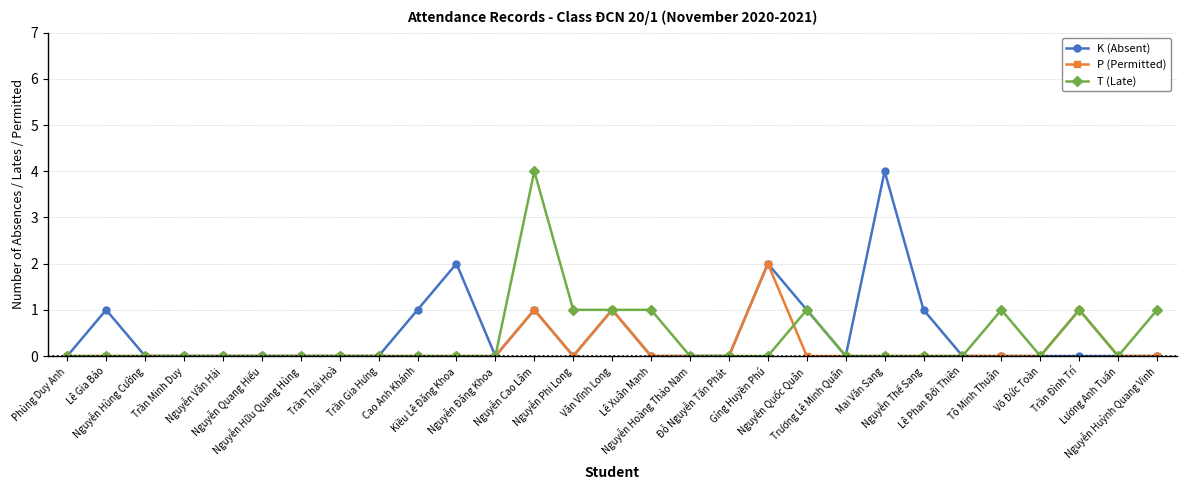

True or false: T (Late) has more than 1 interior local peaks.

True